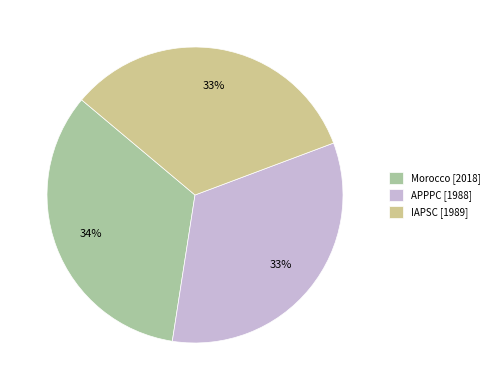

The APPPC slice represents 21% of the pie. True or false?

False